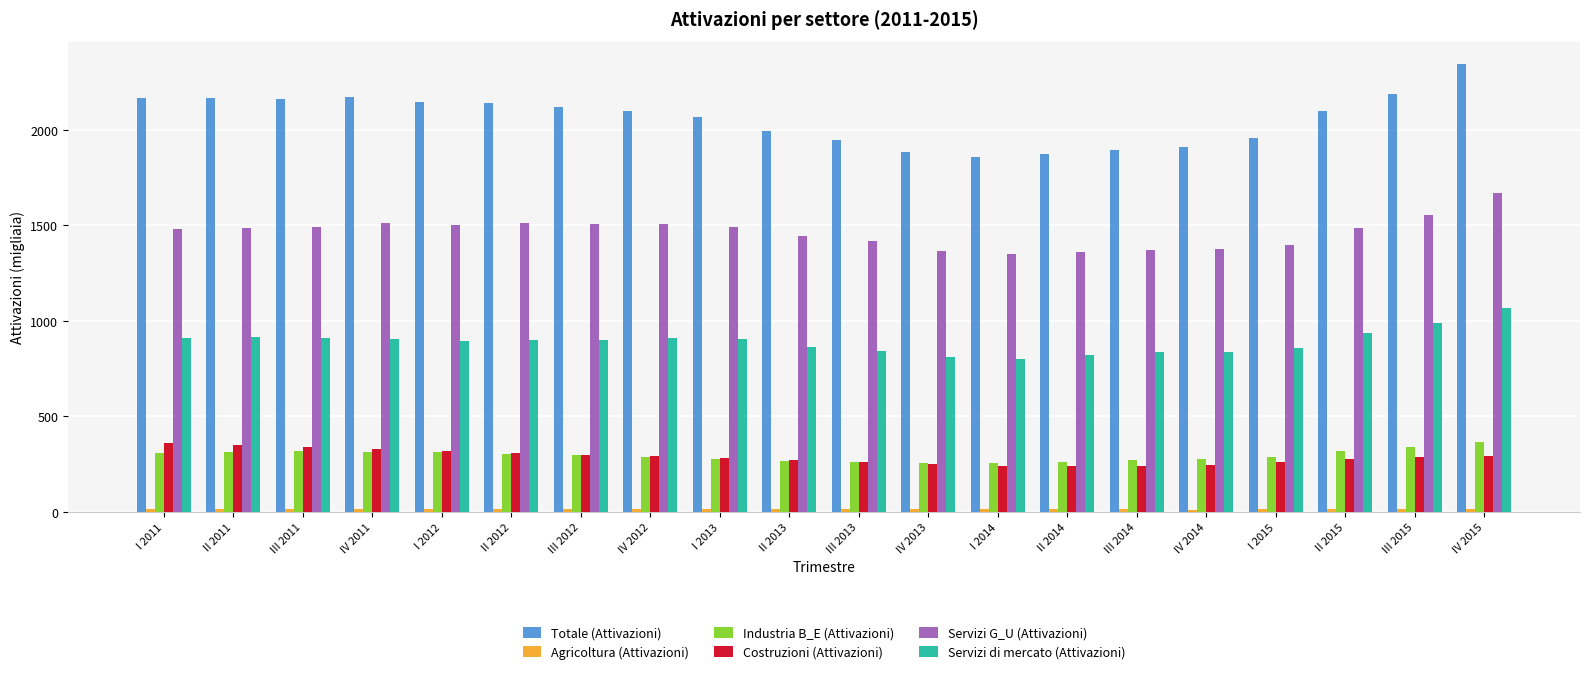

The Servizi G_U (Attivazioni) series shows 2068.9 at II 2012. True or false?

False